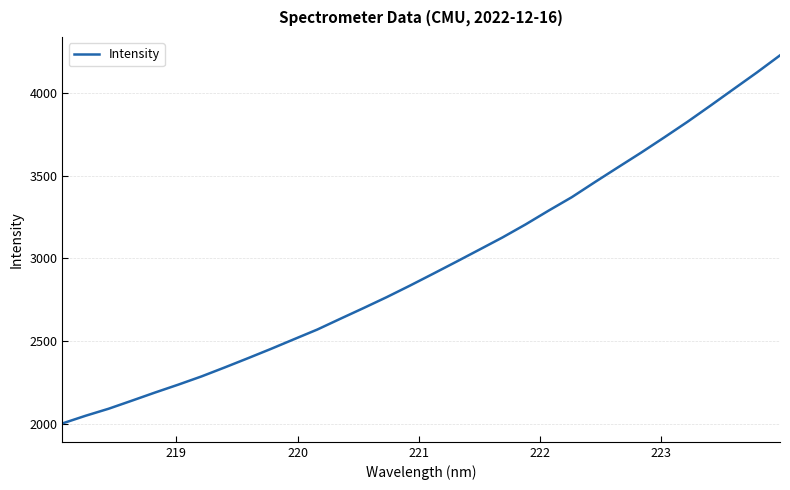

What is the difference between the maximum and minimum values?

2222.5